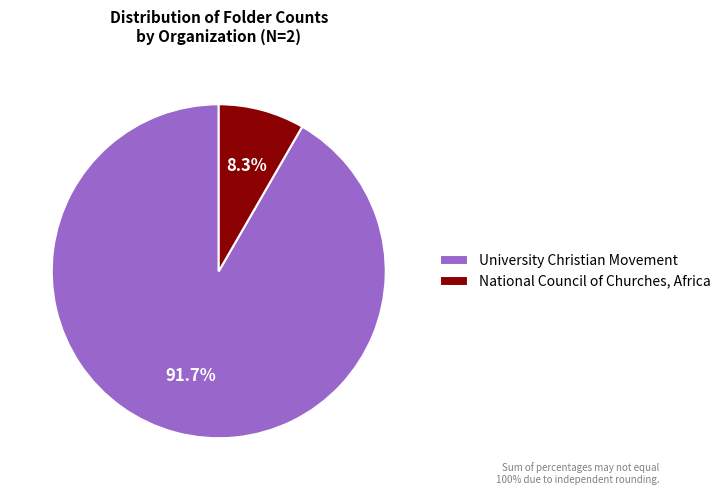

How many segments does this pie chart have?

2